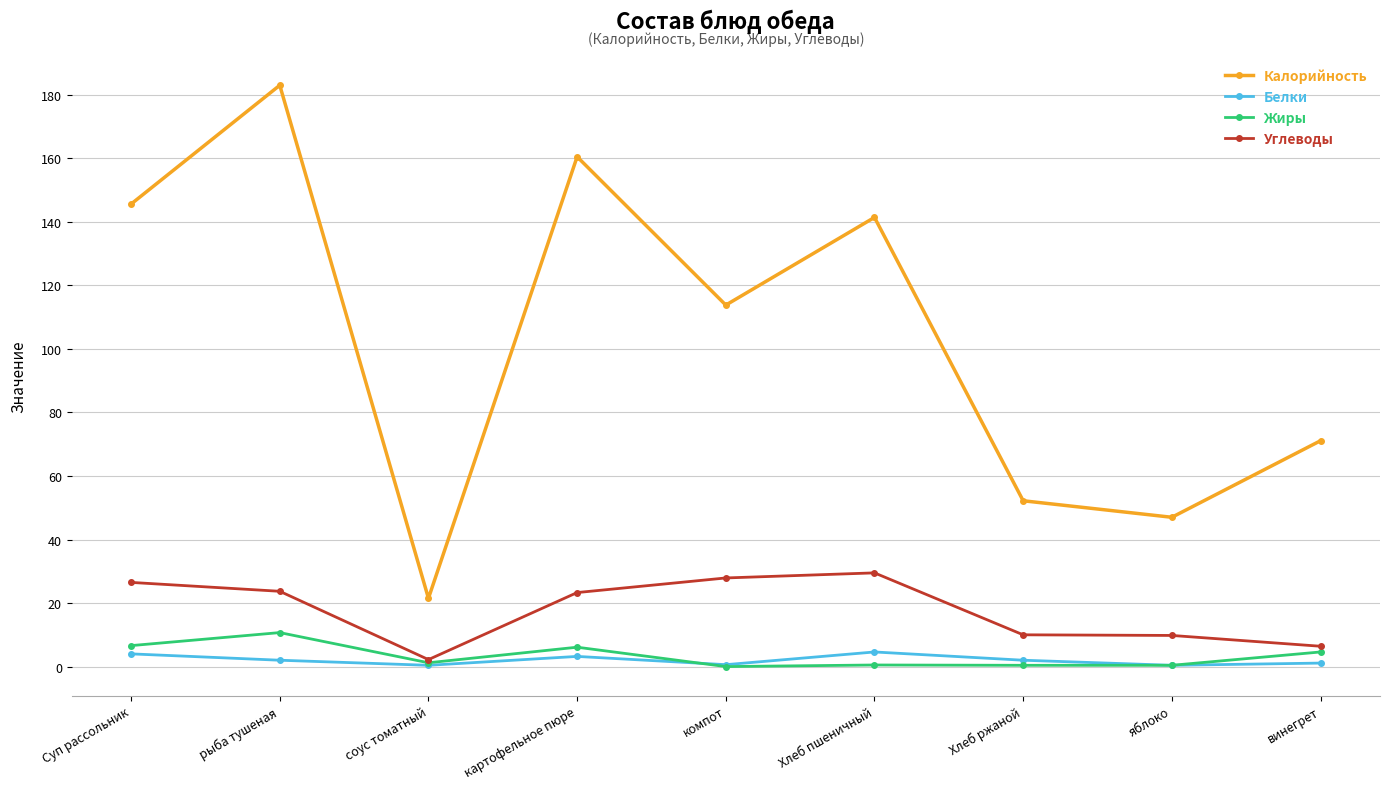

Which series has the widest spread of values?

Калорийность